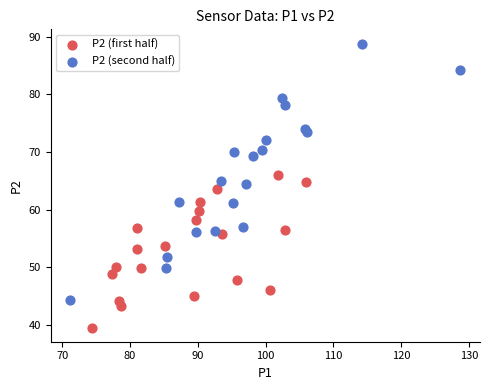

Which series contains the lowest Y value?

P2 (first half)